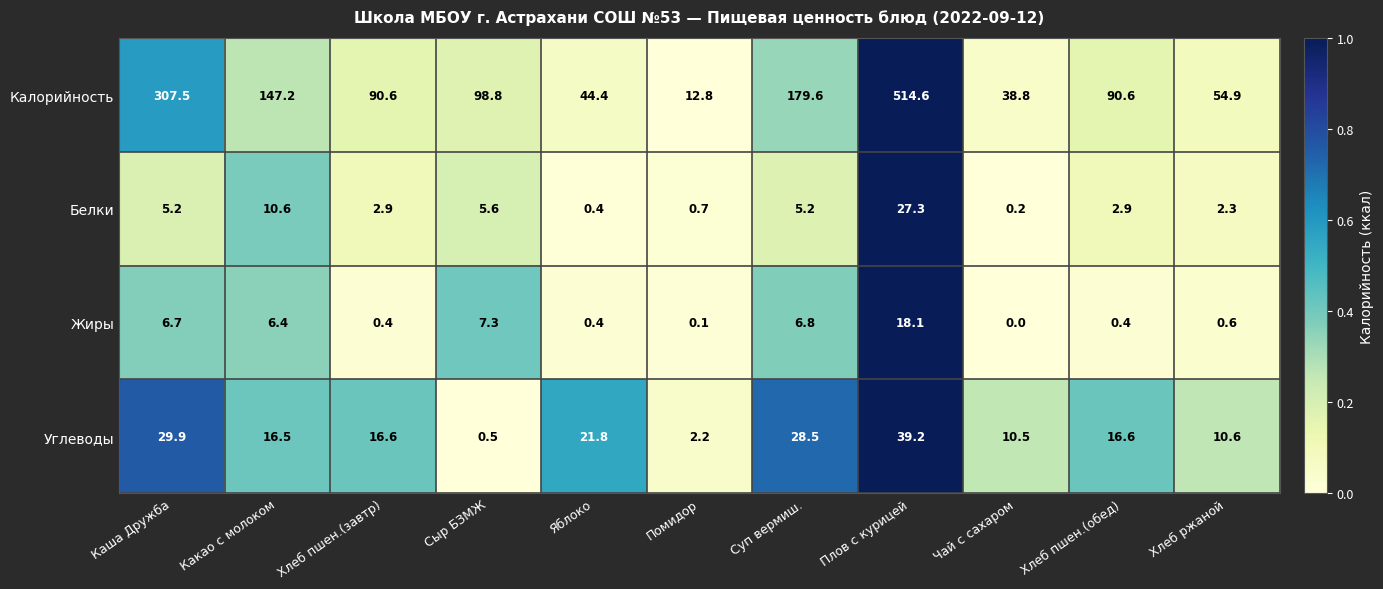

The Жиры series shows 0.4 at Яблоко. True or false?

True